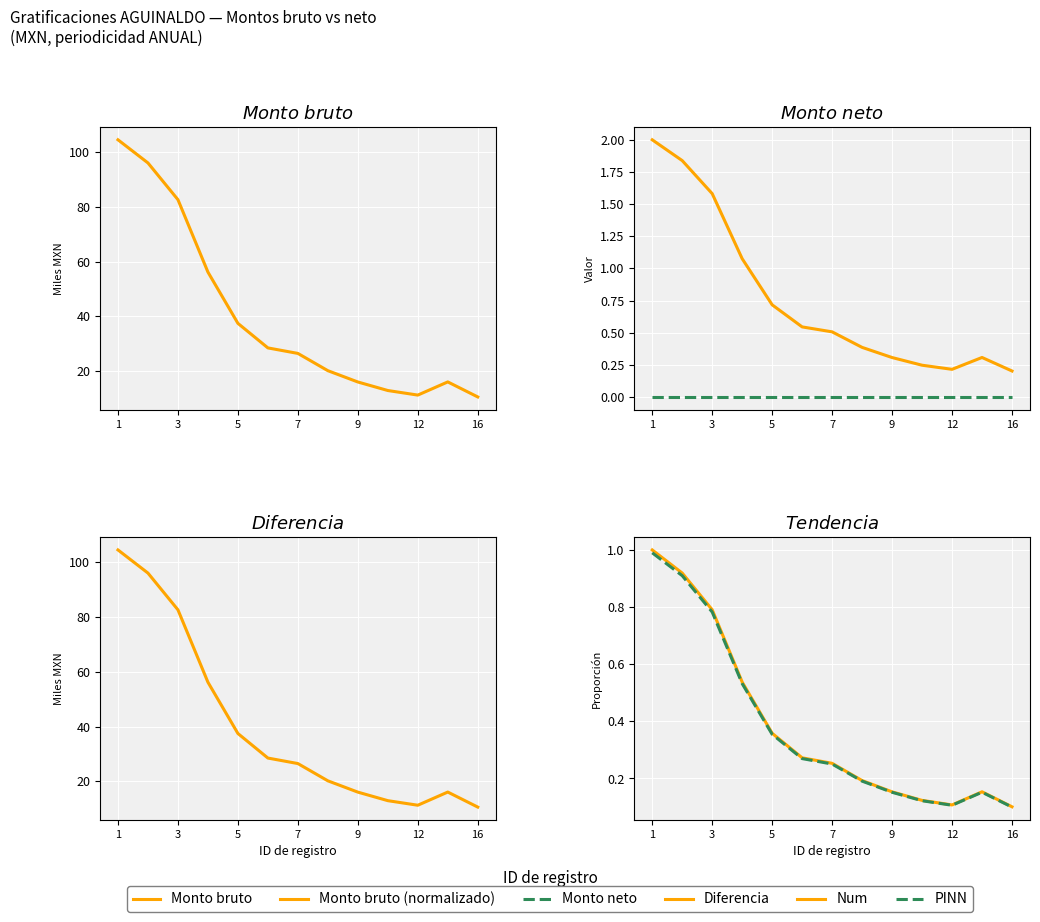

True or false: Num and PINN cross at least once.

False